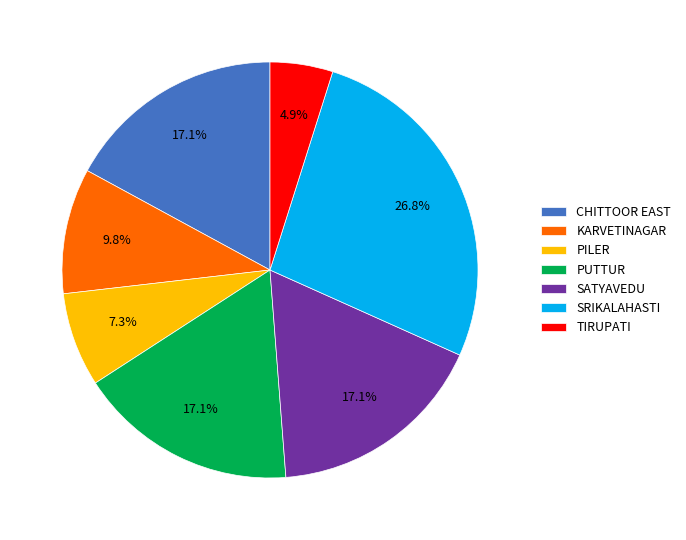

Which slice is the smallest?

TIRUPATI